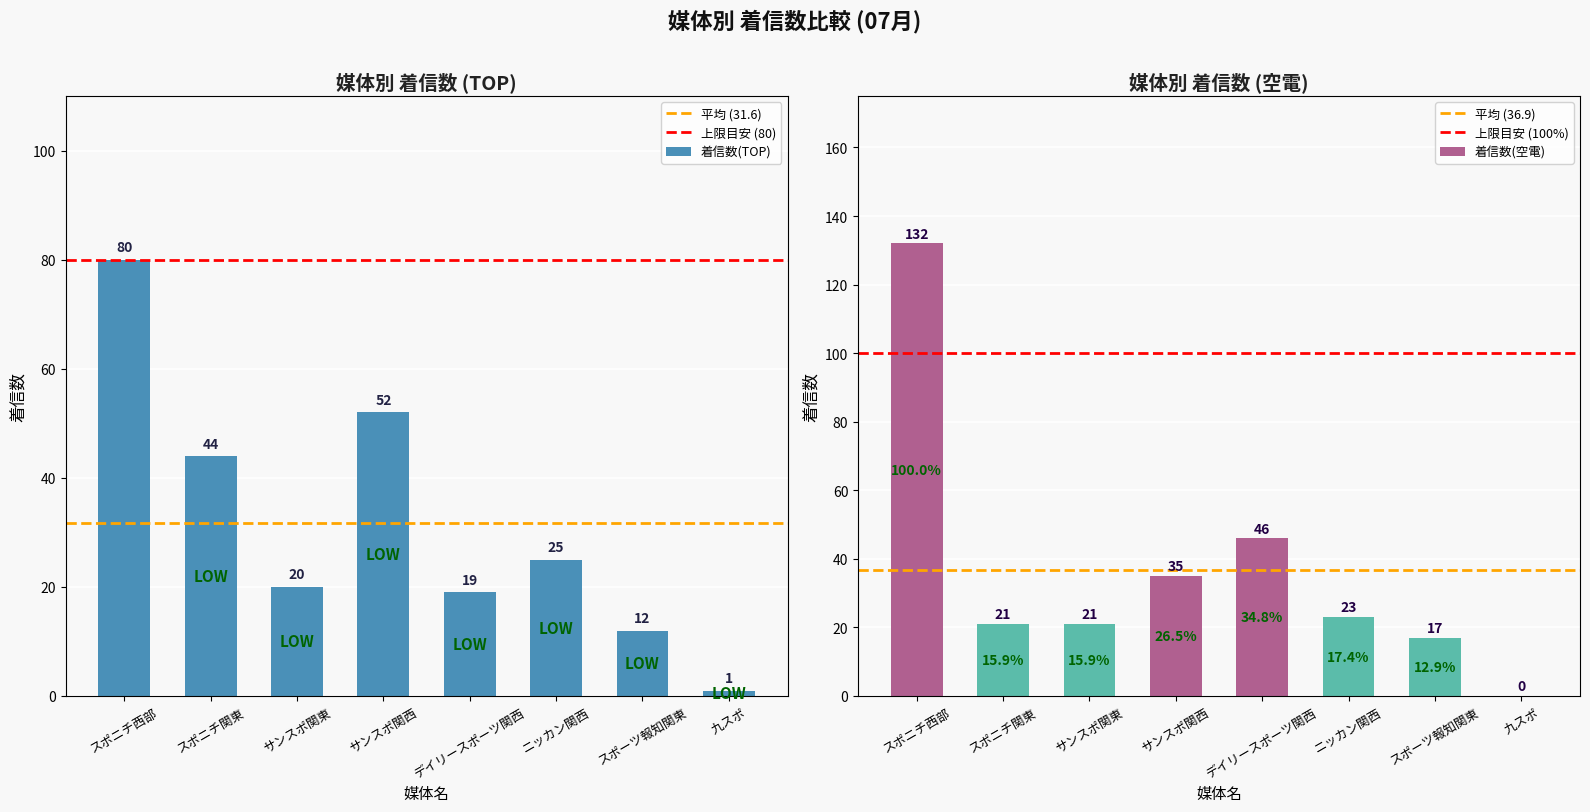

What is the approximate value of 着信数(空電) at スポニチ関東, to the nearest 10?

20